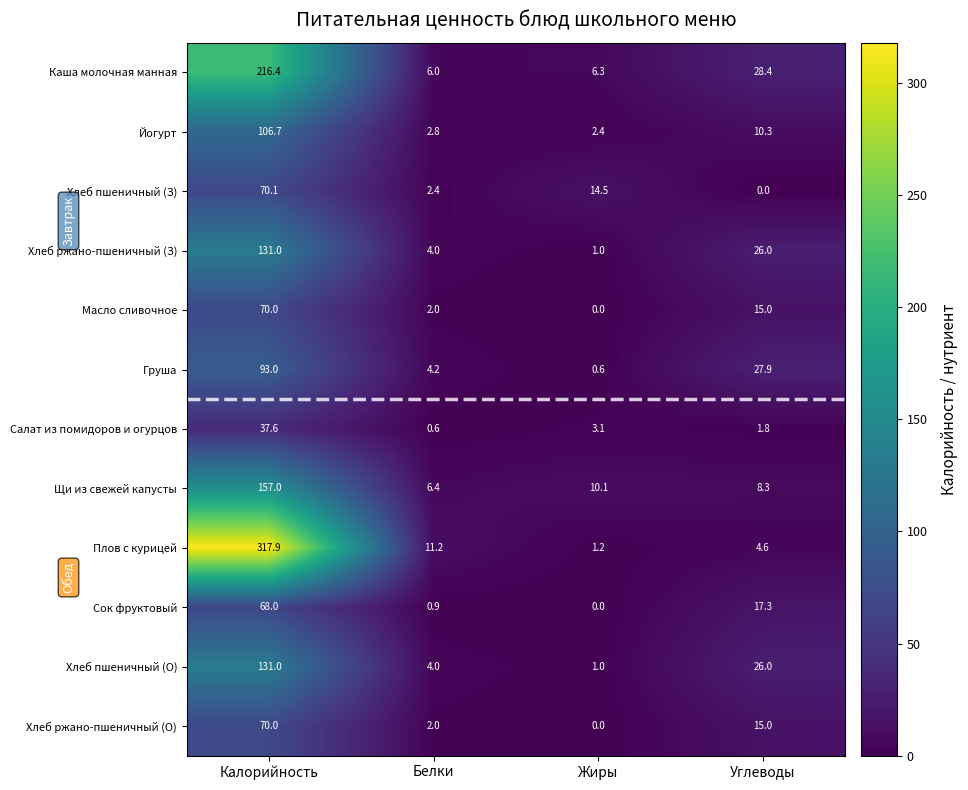

Which label corresponds to the largest value in the chart?

Калорийность